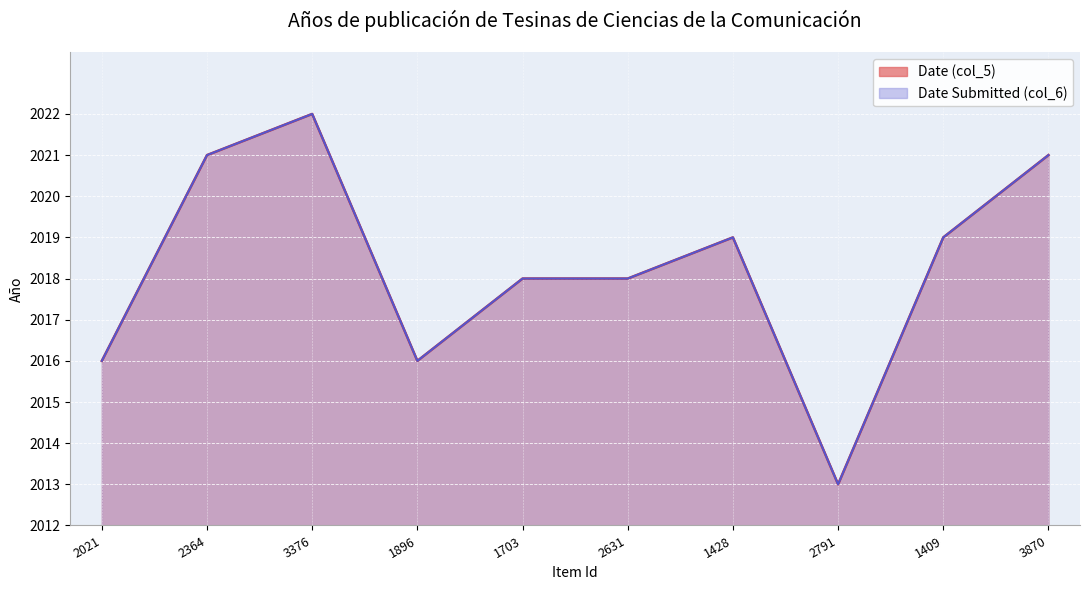

True or false: Date (col_5) and Date Submitted (col_6) intersect in this chart.

False